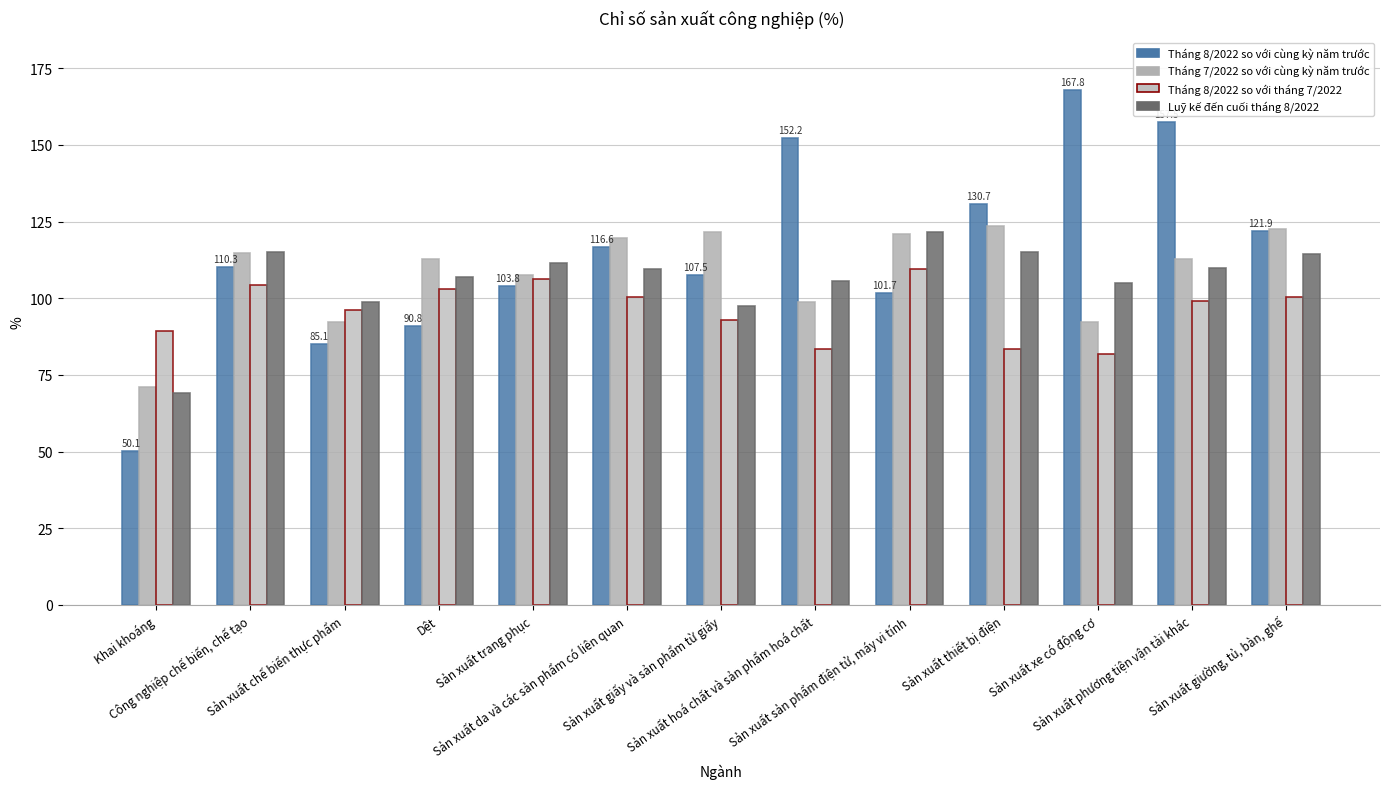

List the labels in order of Tháng 7/2022 so với cùng kỳ năm trước value, largest first.

Sản xuất thiết bị điện, Sản xuất giường, tủ, bàn, ghế, Sản xuất giấy và sản phẩm từ giấy, Sản xuất sản phẩm điện tử, máy vi tính, Sản xuất da và các sản phẩm có liên quan, Công nghiệp chế biến, chế tạo, Dệt, Sản xuất phương tiện vận tải khác, Sản xuất trang phục, Sản xuất hoá chất và sản phẩm hoá chất, Sản xuất xe có động cơ, Sản xuất chế biến thực phẩm, Khai khoáng